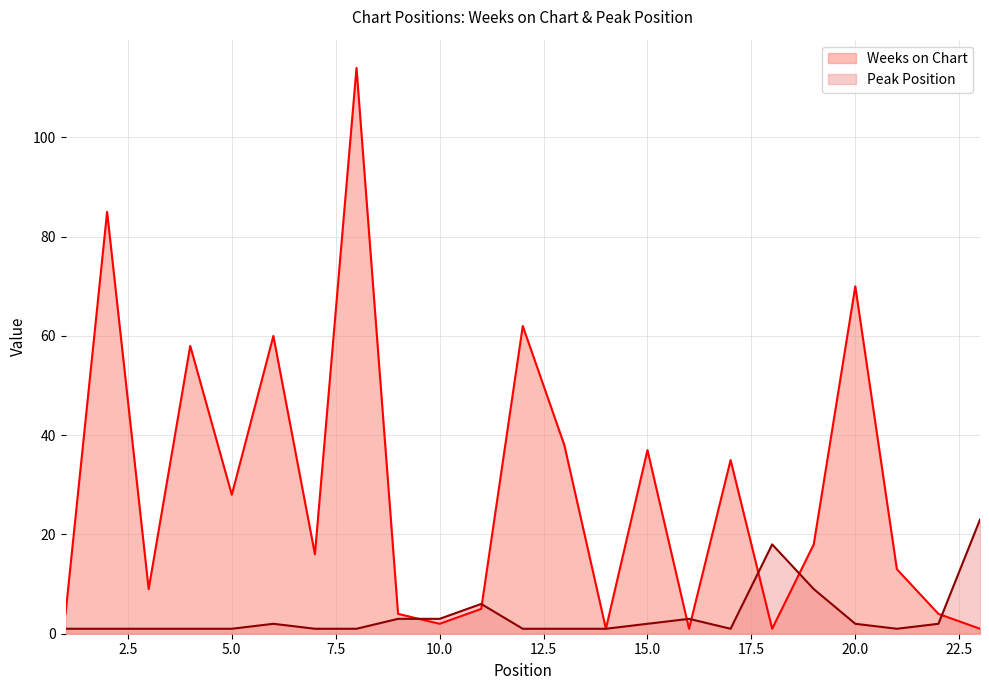

What is the maximum value shown in the chart?

114